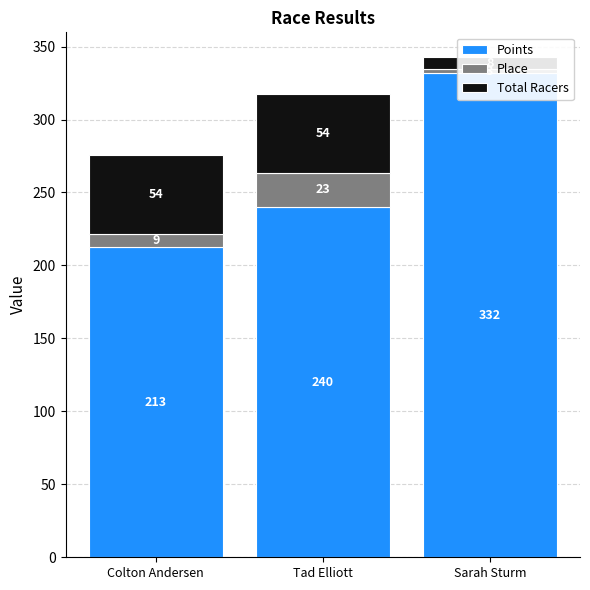

Where is Place nearest to the value 13?

Colton Andersen